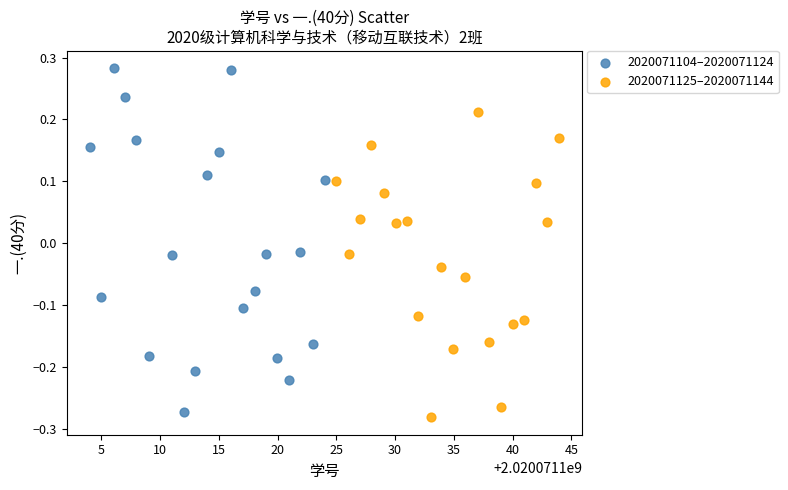

Which series contains the highest Y value?

2020071104–2020071124